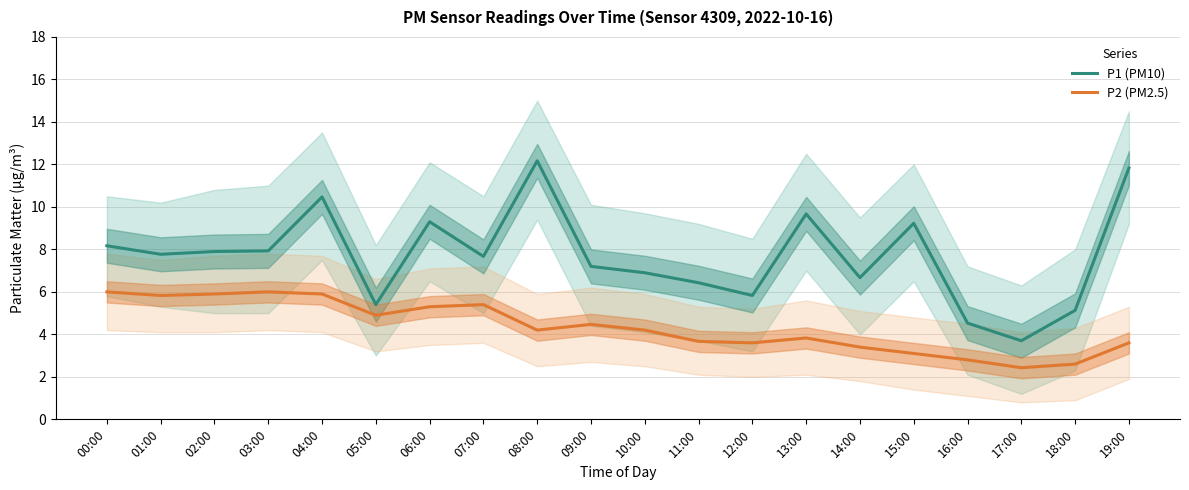

What is the smallest value displayed?

2.4